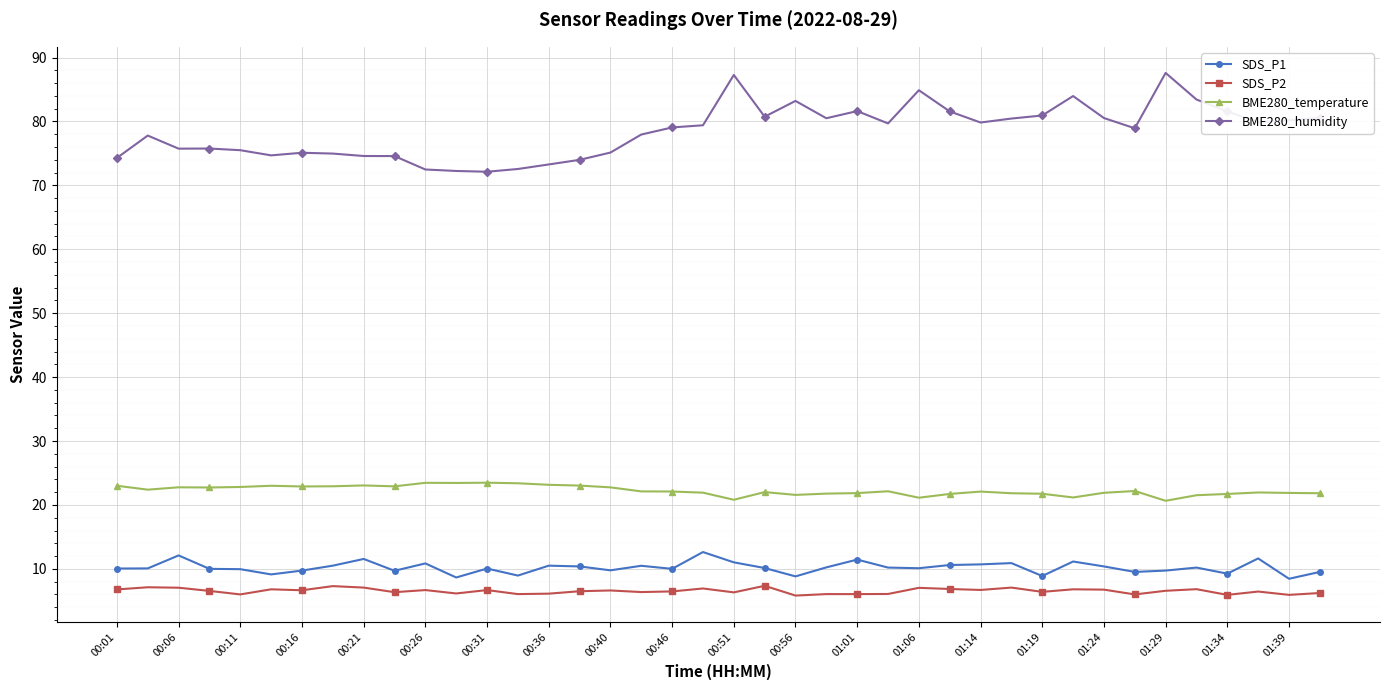

True or false: BME280_humidity has more than 2 interior local peaks.

True